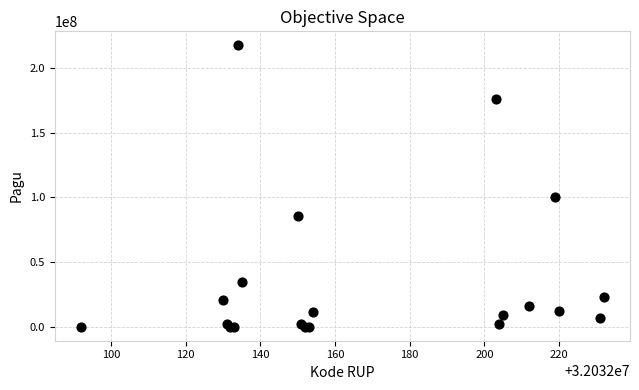

What Y value in the scatter plot is closest to 108800000?

99958000